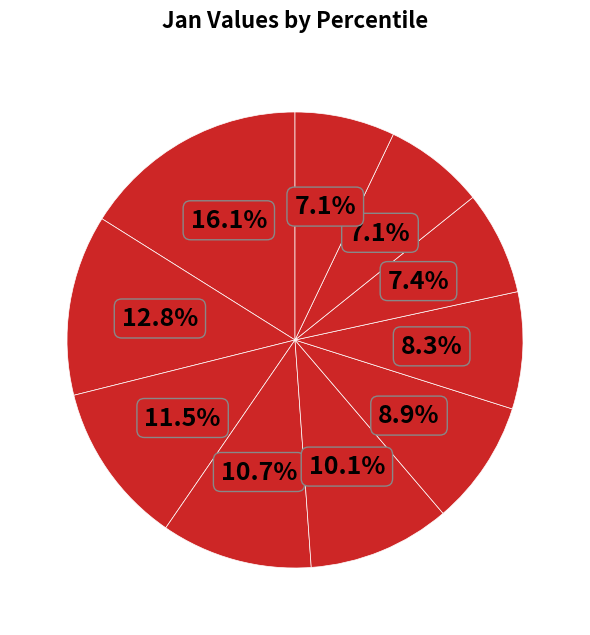

How many segments does this pie chart have?

10